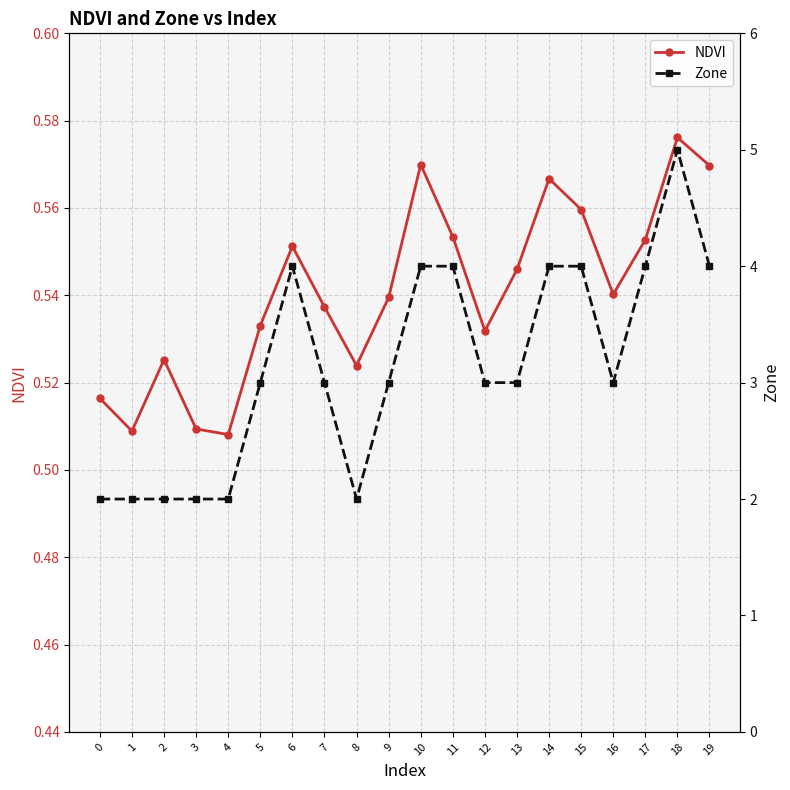

Count the NDVI values in the range 0 to 1.

20